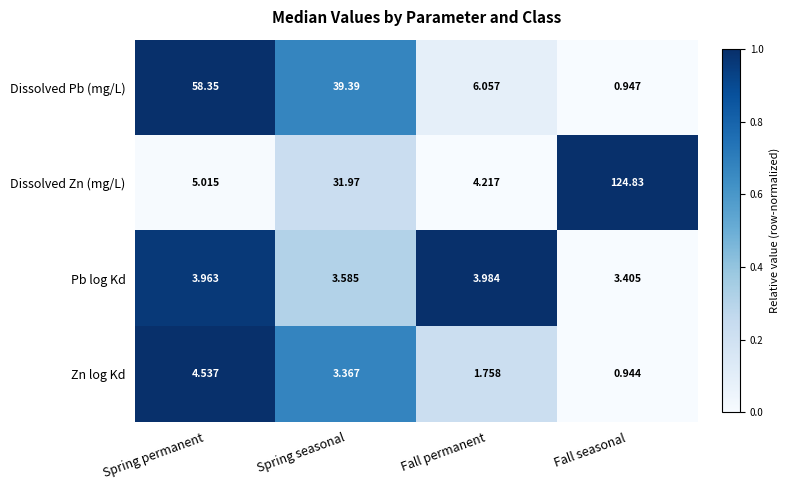

At which category is the sum across all series the highest?

Fall seasonal